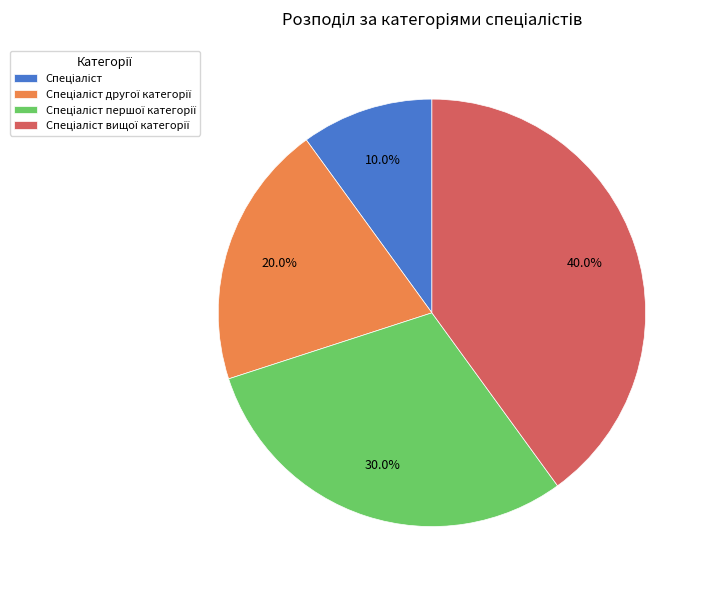

Is there a majority slice in this chart?

No